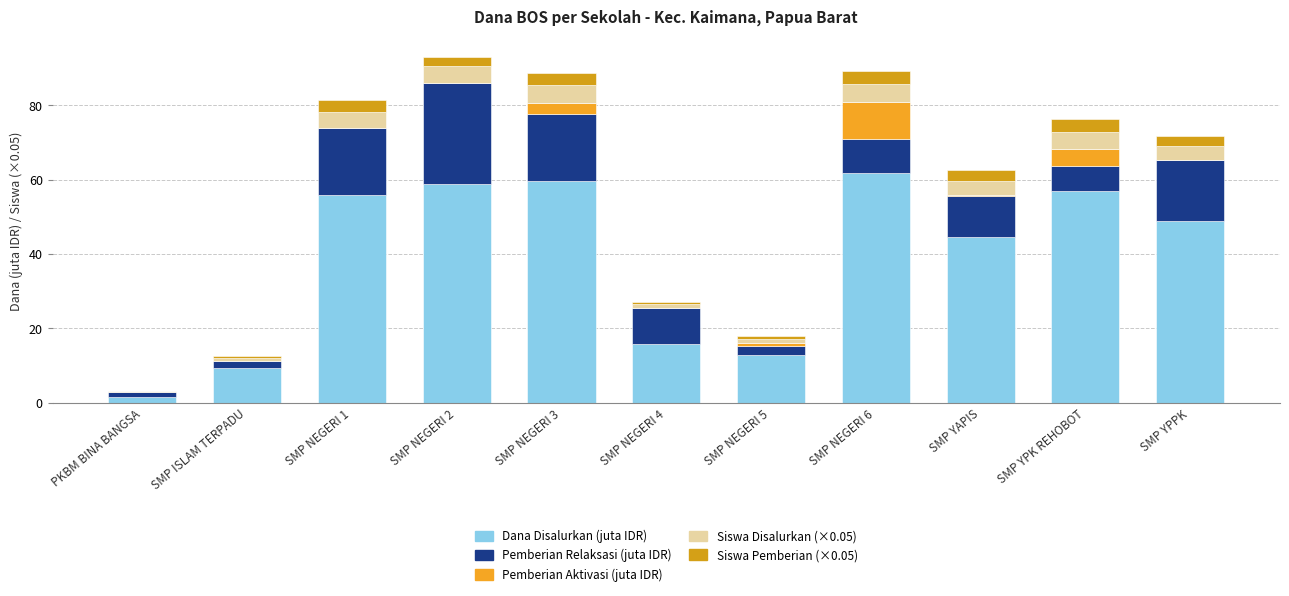

At how many categories does at least one series exceed 28?

7